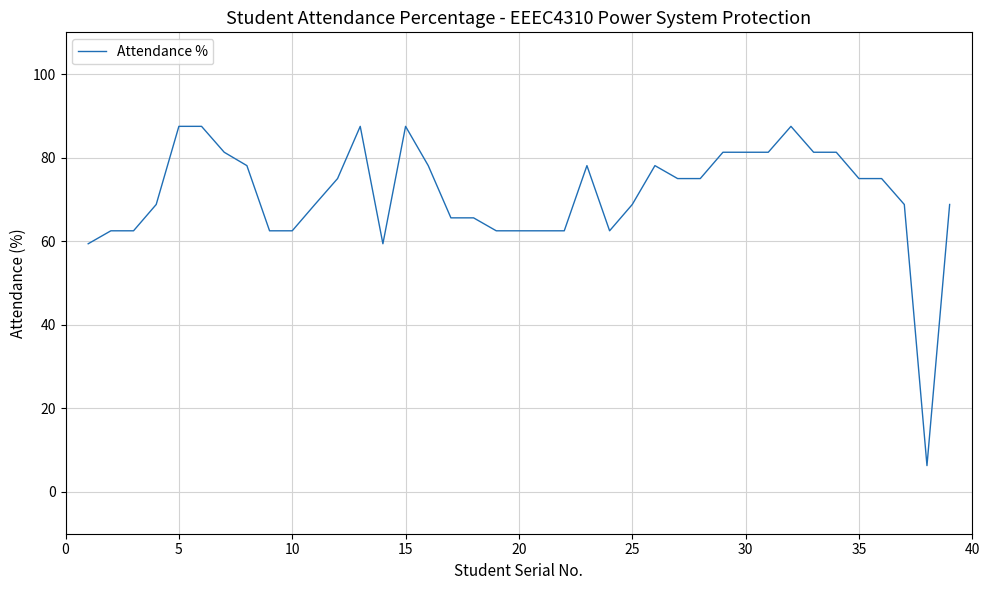

What is the greatest value displayed?

87.5